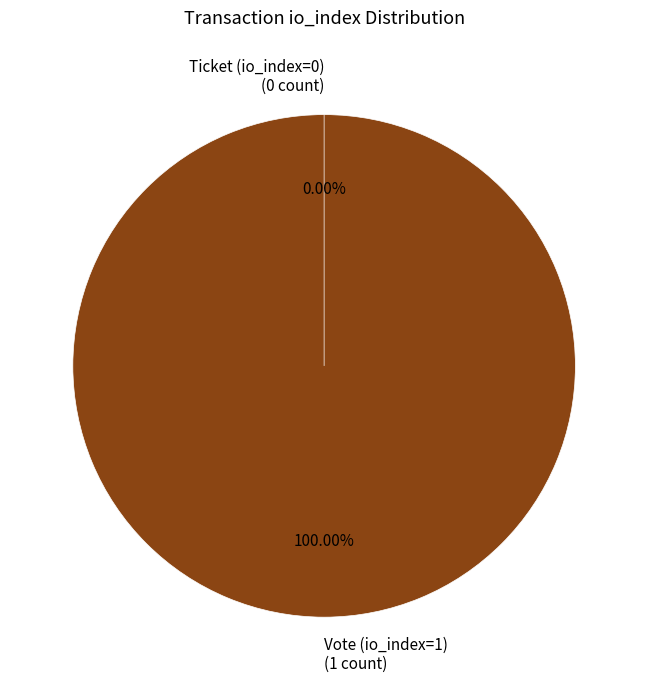

To the nearest percent, what is the combined percentage of Vote (io_index=1) and Ticket (io_index=0)?

100%